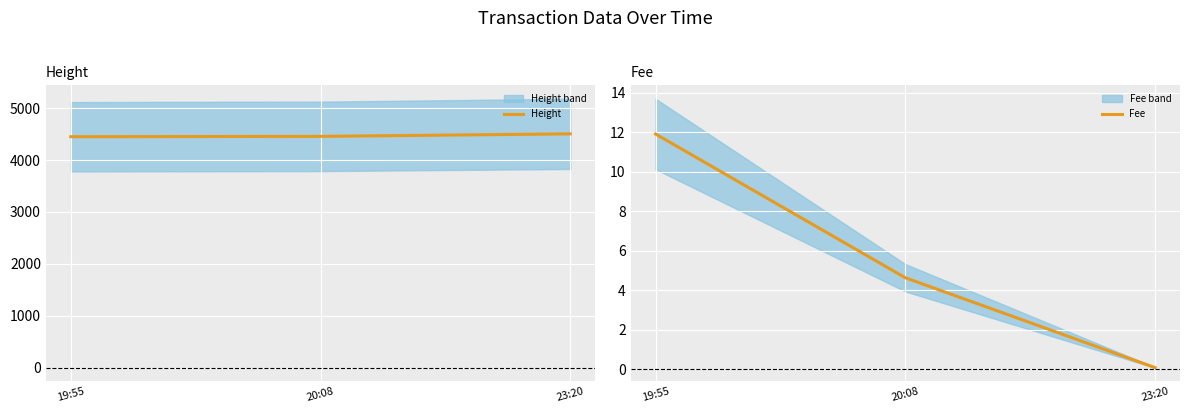

How many distinct data groups are displayed?

2